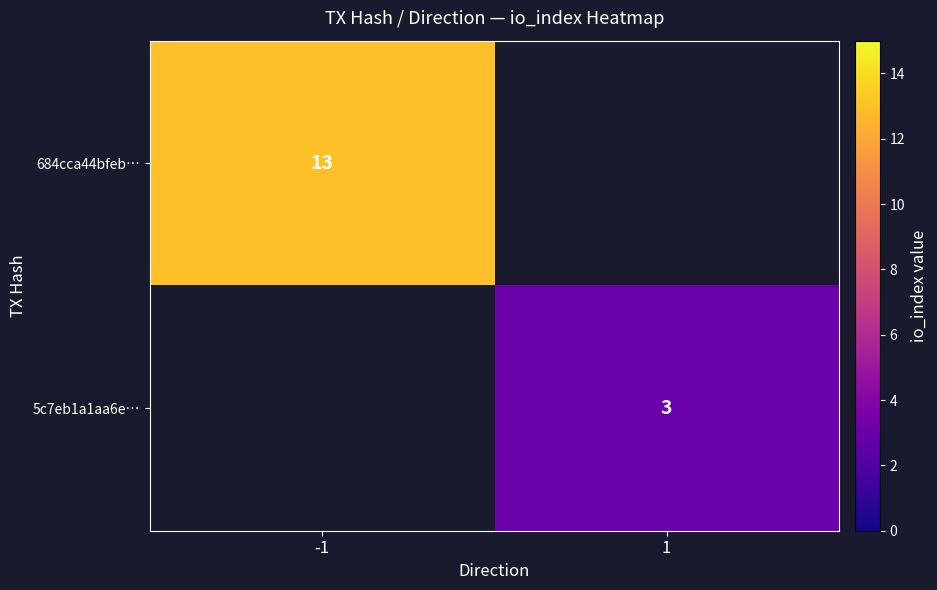

True or false: 684cca44bfeb… has a value of 19 at -1.

False